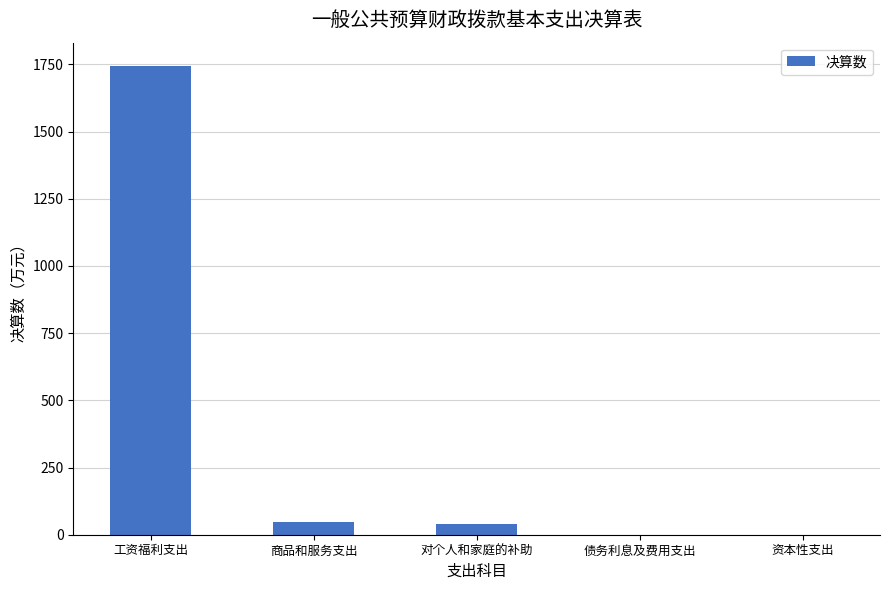

What is the change in value from 工资福利支出 to 债务利息及费用支出?

-1743.5